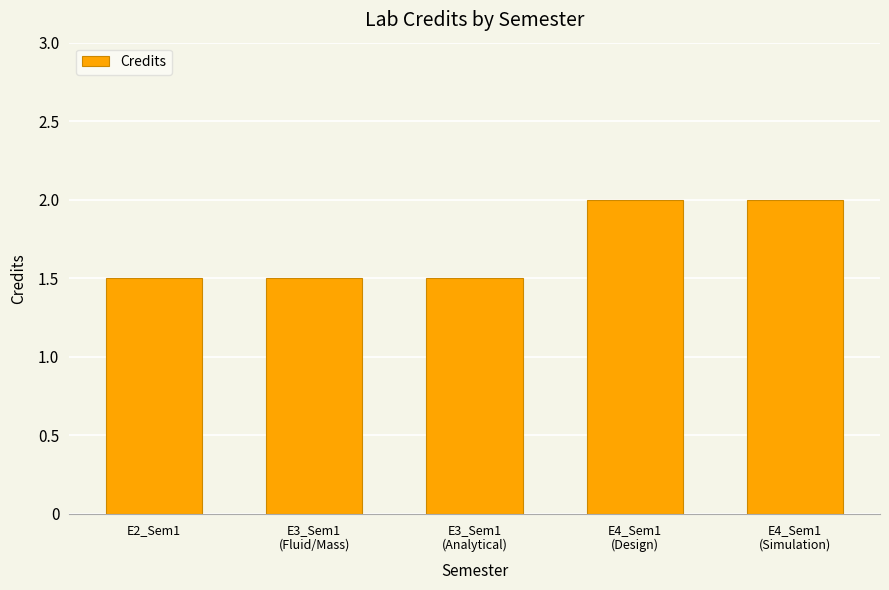

What is the change in value from E3_Sem1
(Analytical) to E4_Sem1
(Design)?

+0.5